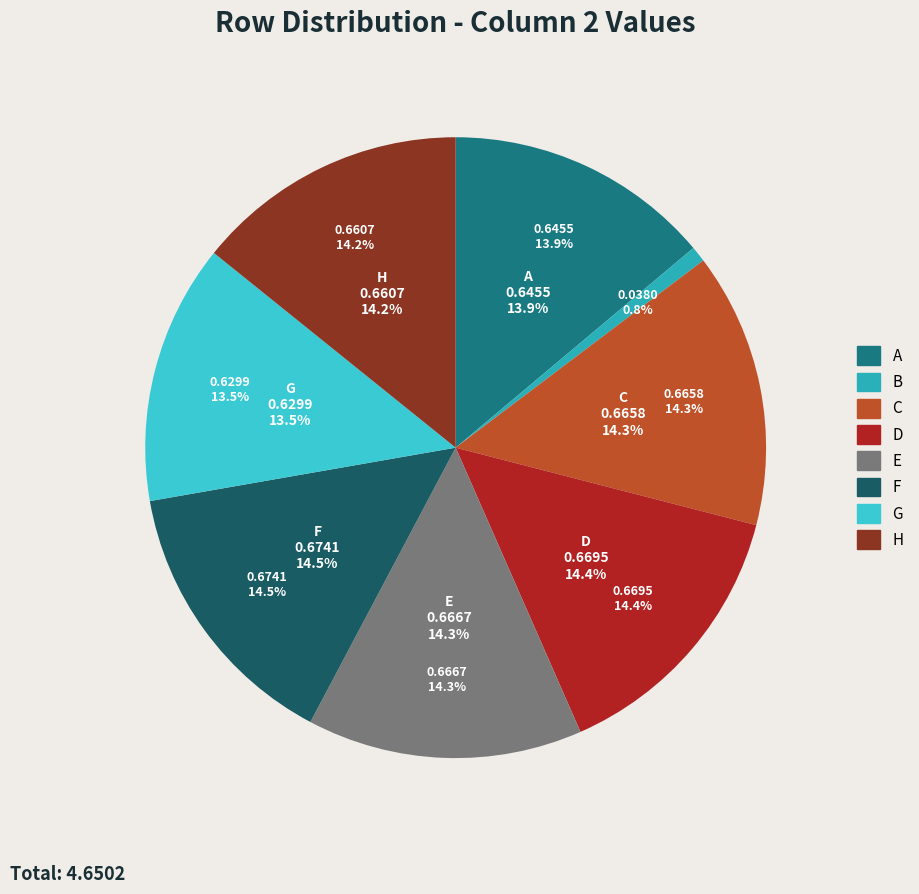

Rank the categories by value from lowest to highest.

B, G, A, H, C, E, D, F